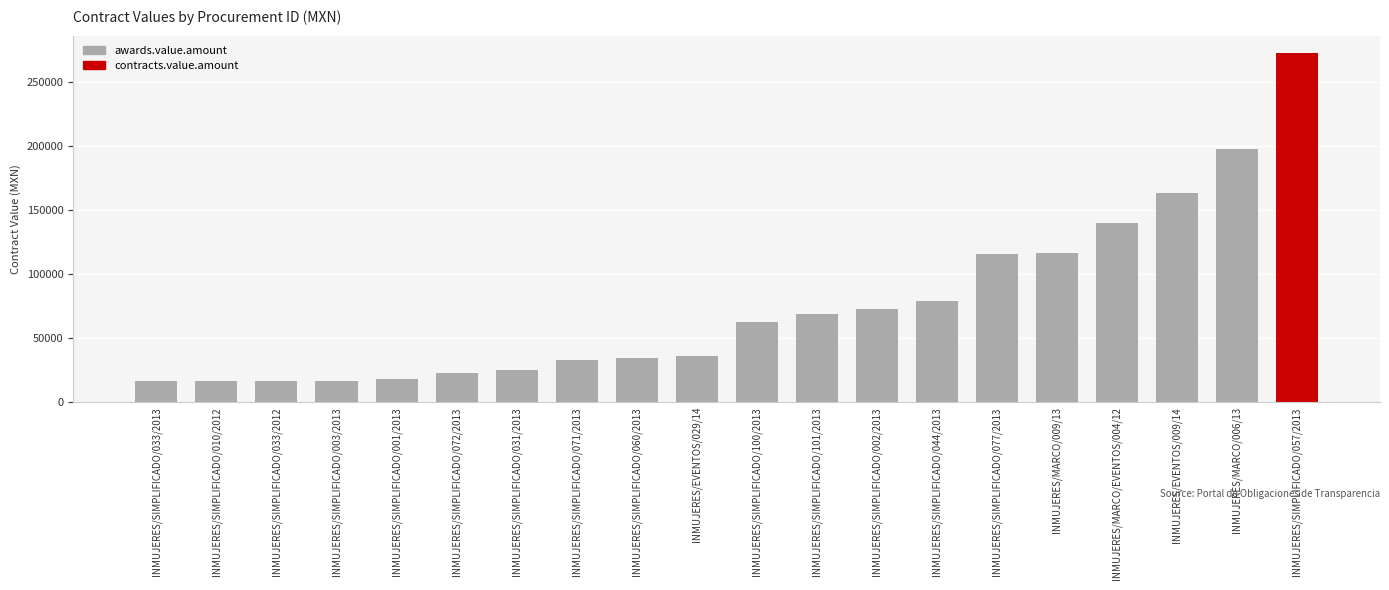

Is it true that the value at INMUJERES/SIMPLIFICADO/071/2013 is 32760.0?

True